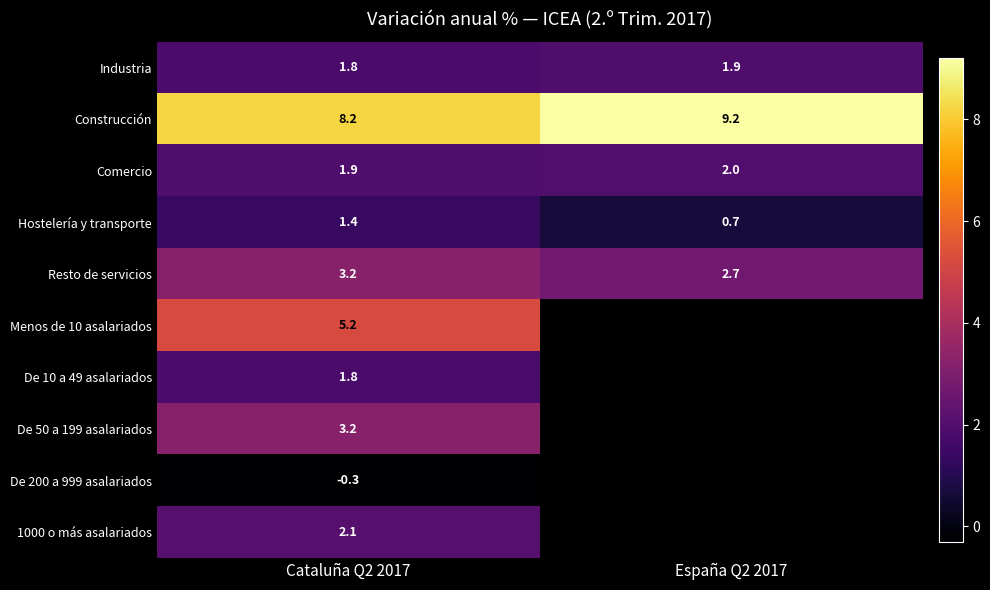

At which category does the chart reach its minimum across all series?

Cataluña Q2 2017